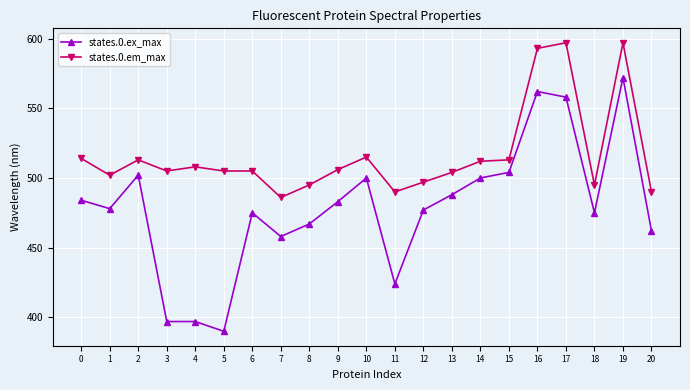

What is the difference between the highest and lowest values at 9?

23